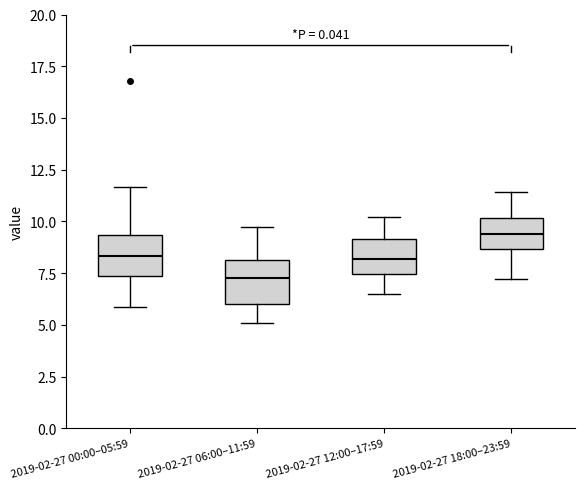

Which box's median line is the highest?

2019-02-27 18:00–23:59